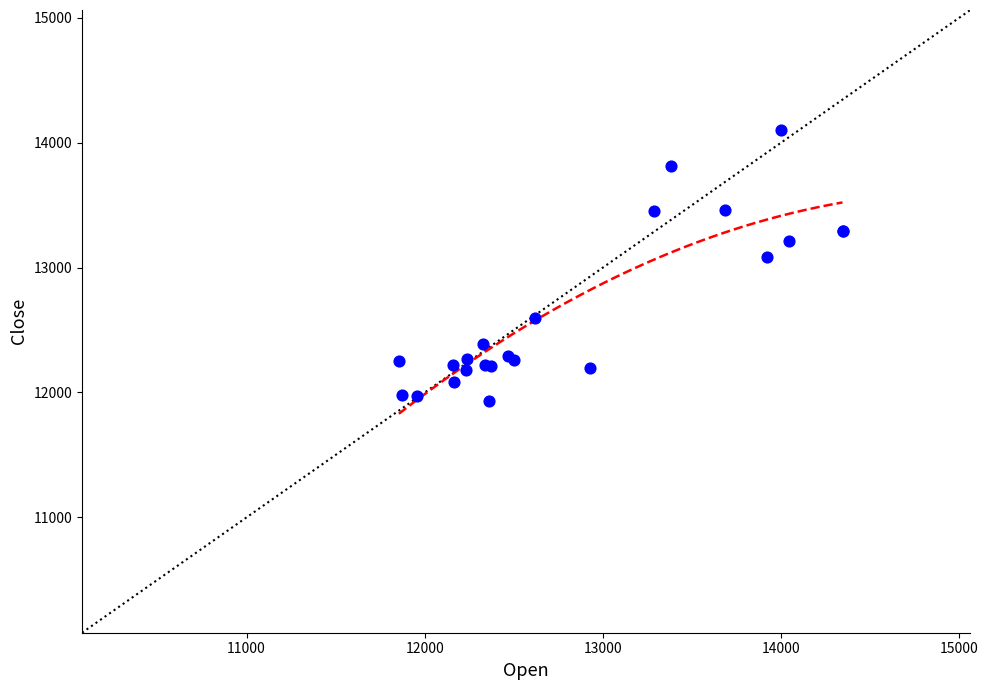

What Y value in the scatter plot is closest to 13015?

13085